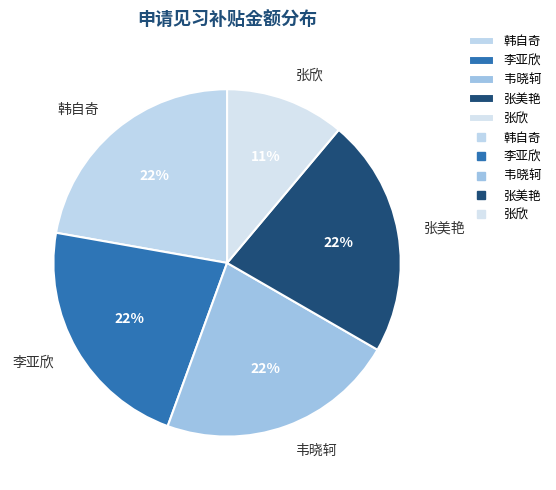

How many segments does this pie chart have?

5